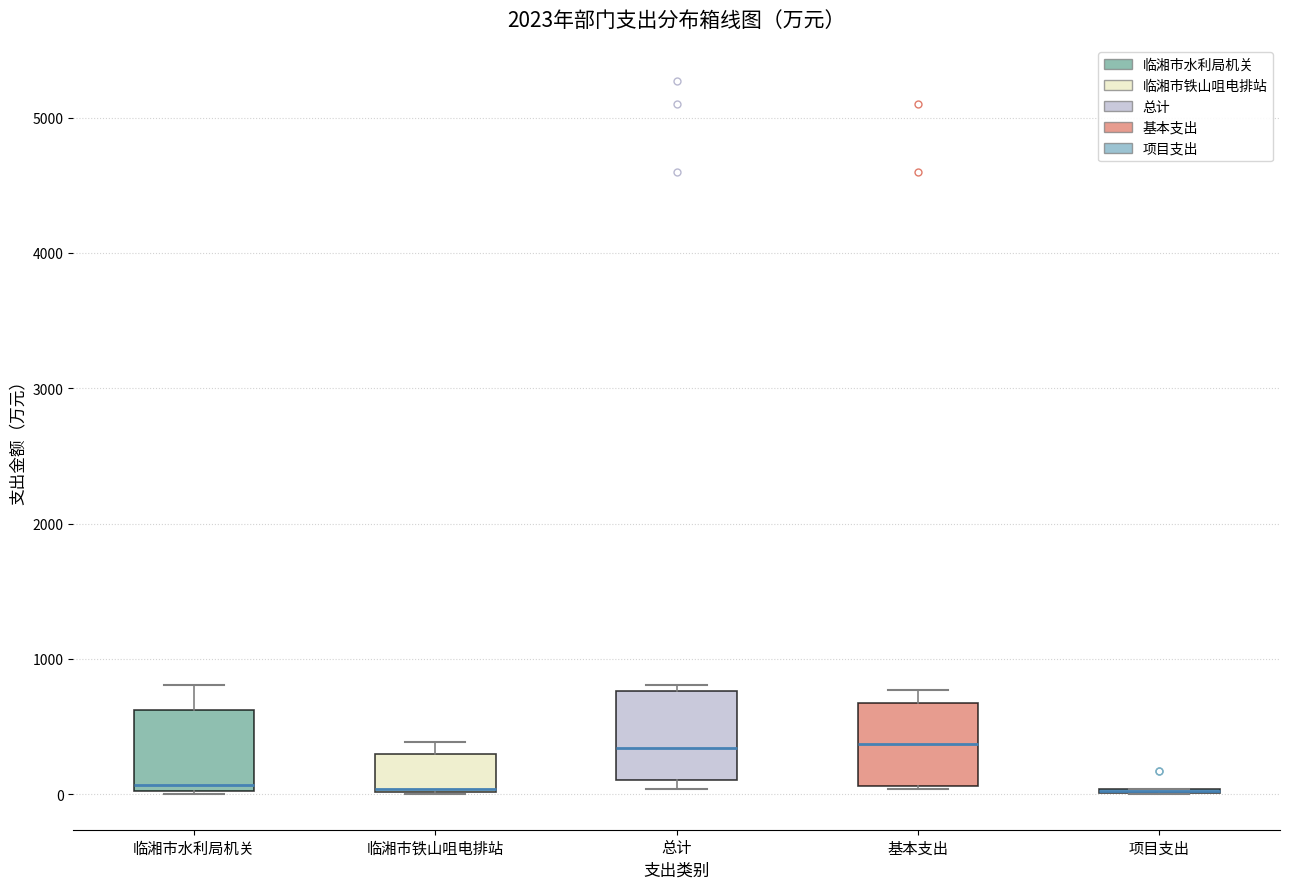

Reading left to right, transcribe this box plot: for each box, give where its median line is, the range the box spans, and where its two whiskers end, as read against the y-axis. The values are not printed on the chart, so give them approximately, as read against the axis.

临湘市水利局机关: median 100, box 0 to 600, whiskers 0 to 800
临湘市铁山咀电排站: median 0 (drawn on the box's lower edge), box 0 to 300, whiskers 0 to 400
总计: median 300, box 100 to 800, whiskers 0 to 800 (just above the box's upper edge)
基本支出: median 400, box 100 to 700, whiskers 0 to 800
项目支出: box collapsed to a line at 0, whiskers 0 to 0